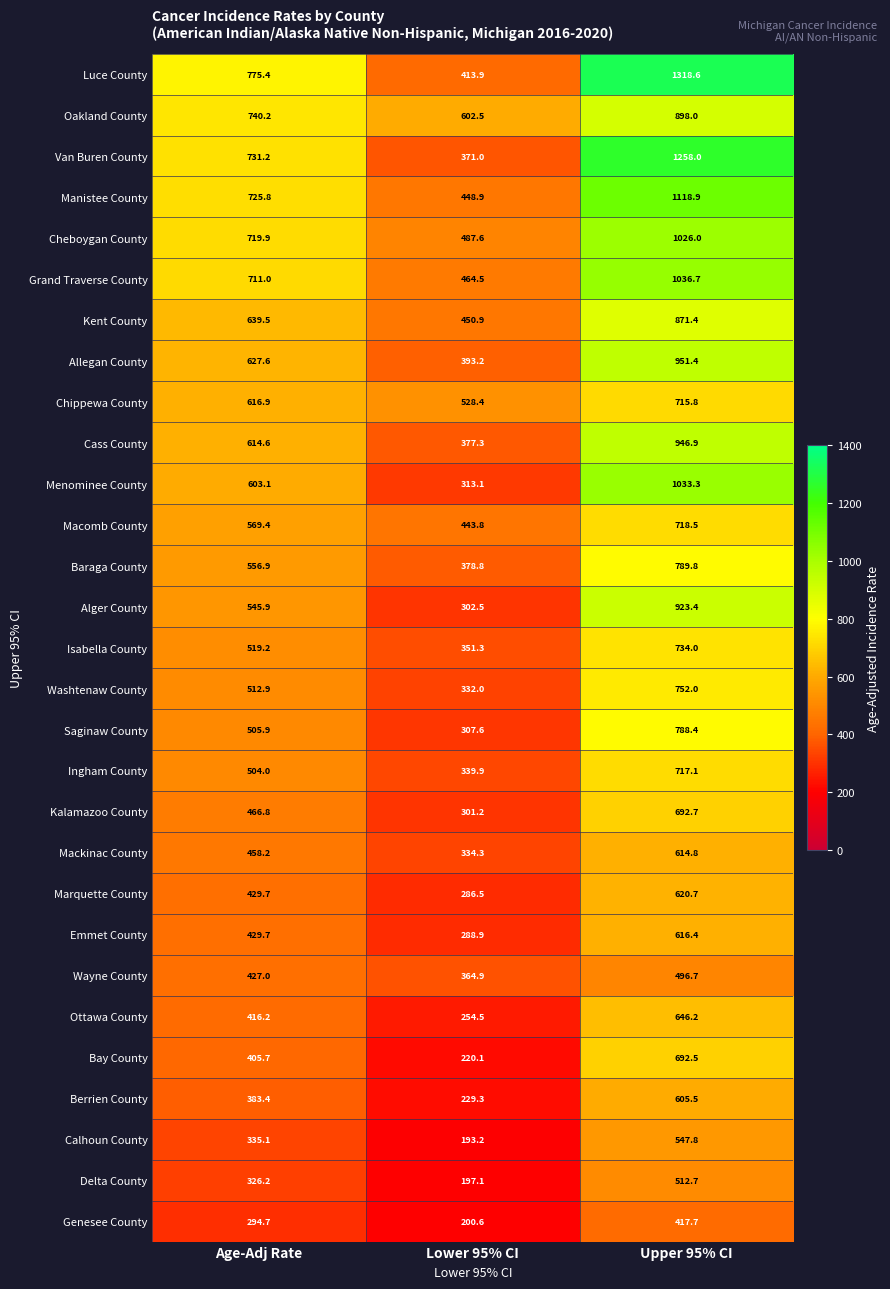

List the series in order of their peak value, lowest first.

Genesee County, Wayne County, Delta County, Calhoun County, Berrien County, Mackinac County, Emmet County, Marquette County, Ottawa County, Bay County, Kalamazoo County, Chippewa County, Ingham County, Macomb County, Isabella County, Washtenaw County, Saginaw County, Baraga County, Kent County, Oakland County, Alger County, Cass County, Allegan County, Cheboygan County, Menominee County, Grand Traverse County, Manistee County, Van Buren County, Luce County